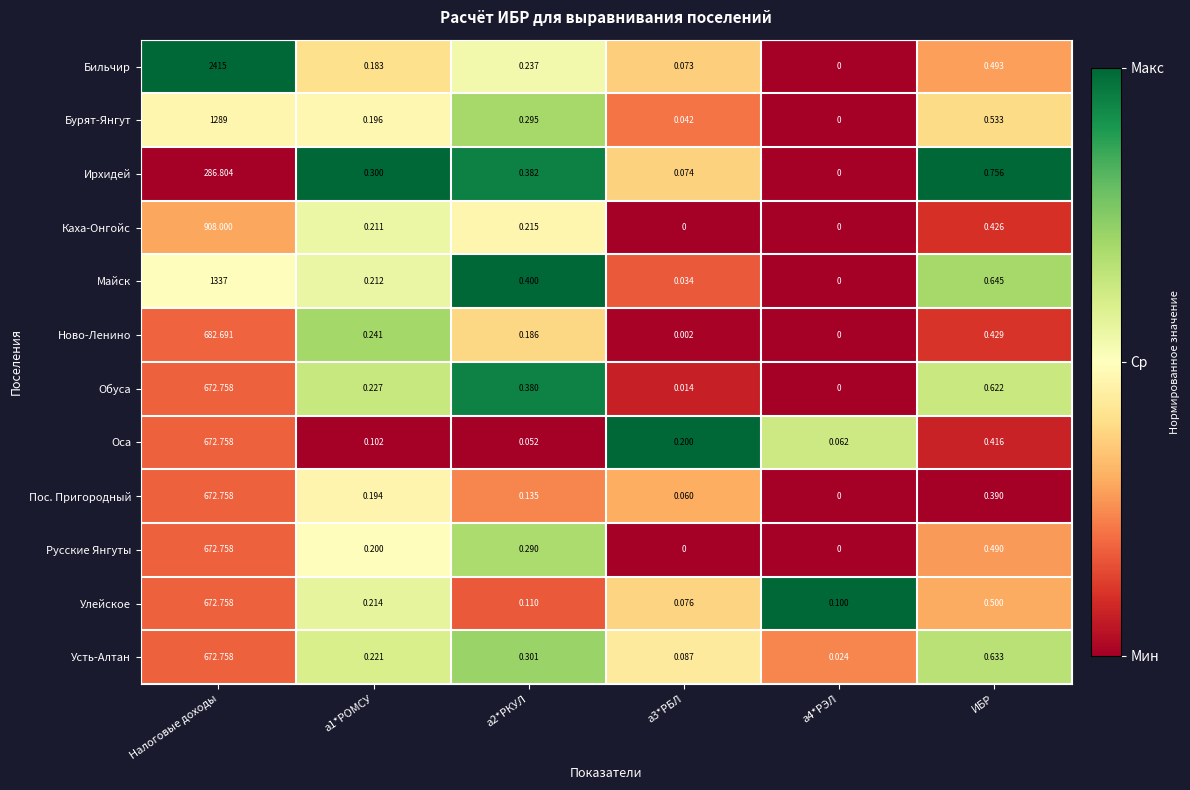

Which series has the largest total across all categories?

Бильчир